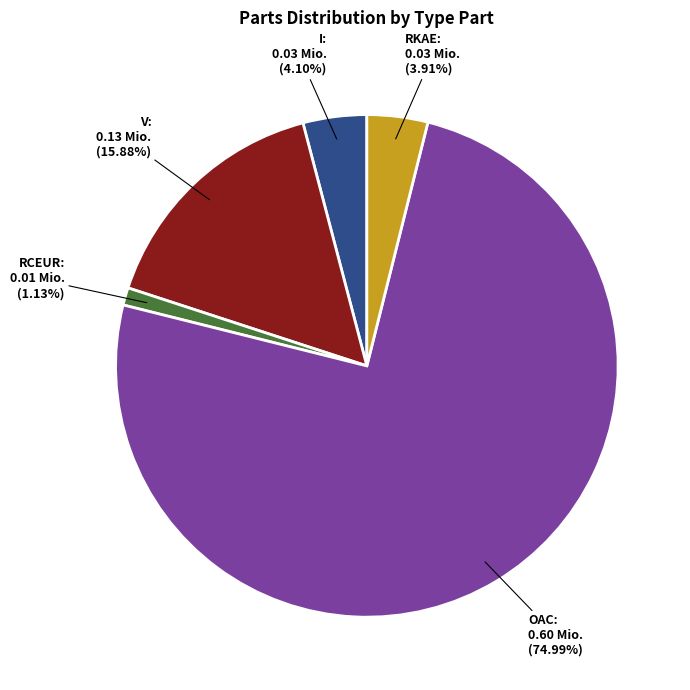

Which category has the biggest portion of the pie?

OAC